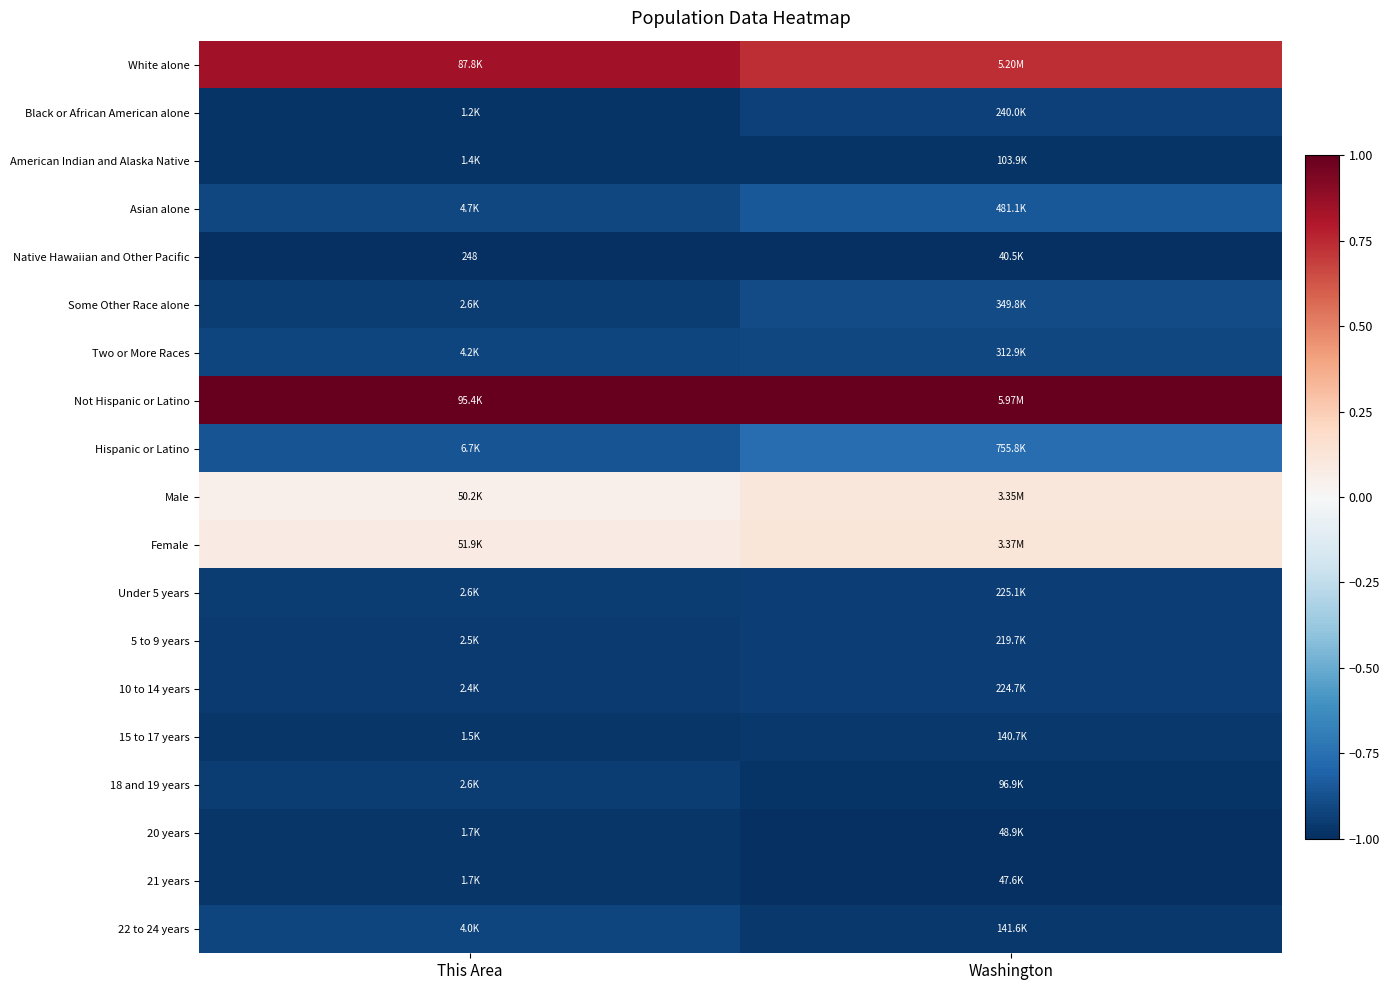

The Hispanic or Latino series shows -0.8 at Washington. True or false?

True